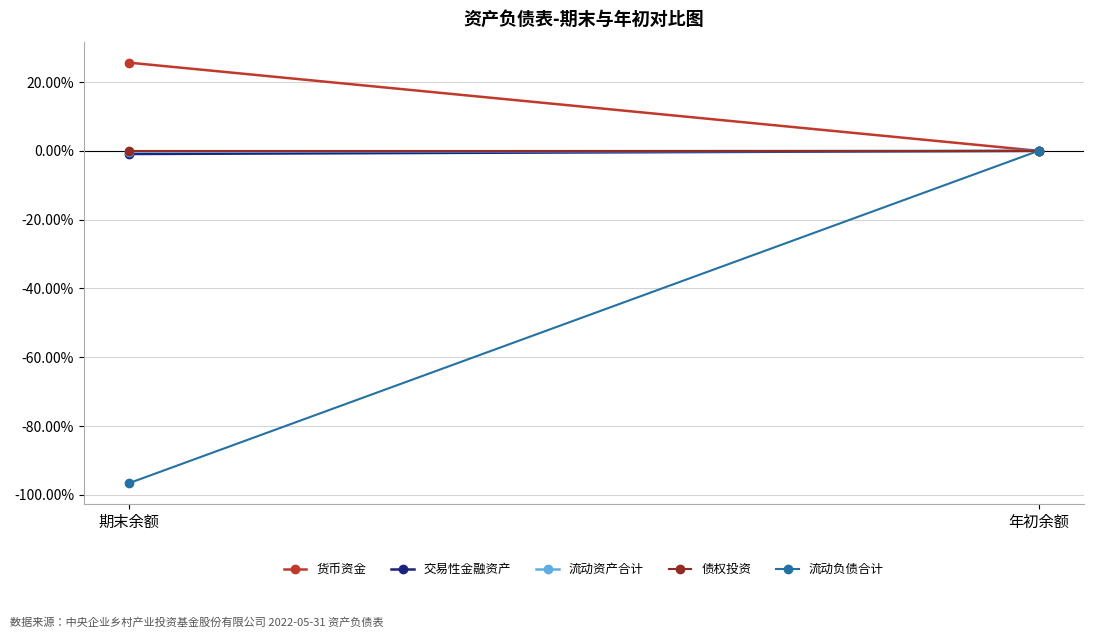

What is the difference between the 货币资金 values at 期末余额 and 年初余额?

0.3